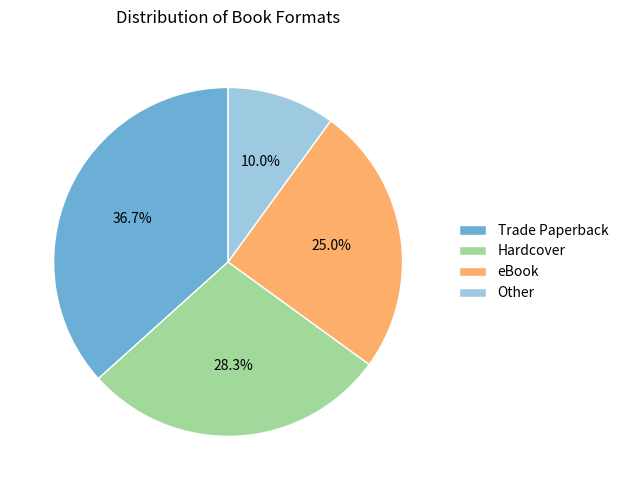

Which category has the biggest portion of the pie?

Trade Paperback